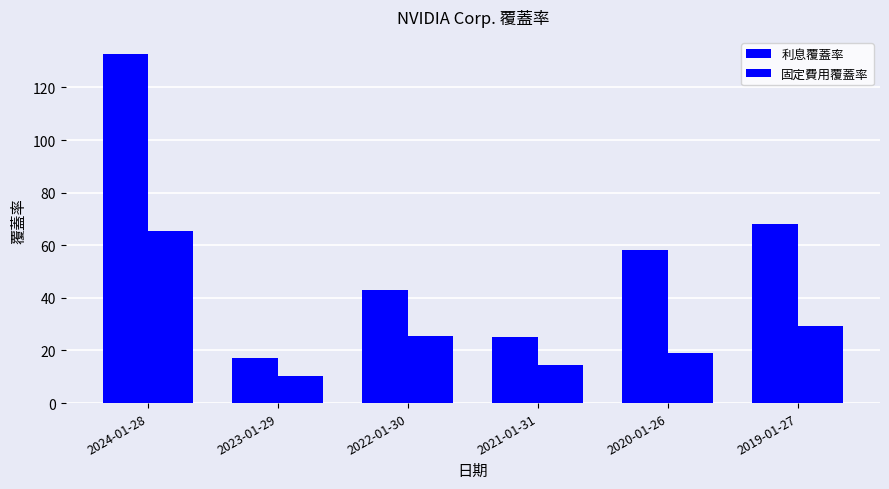

How many categories are shown in the chart?

6